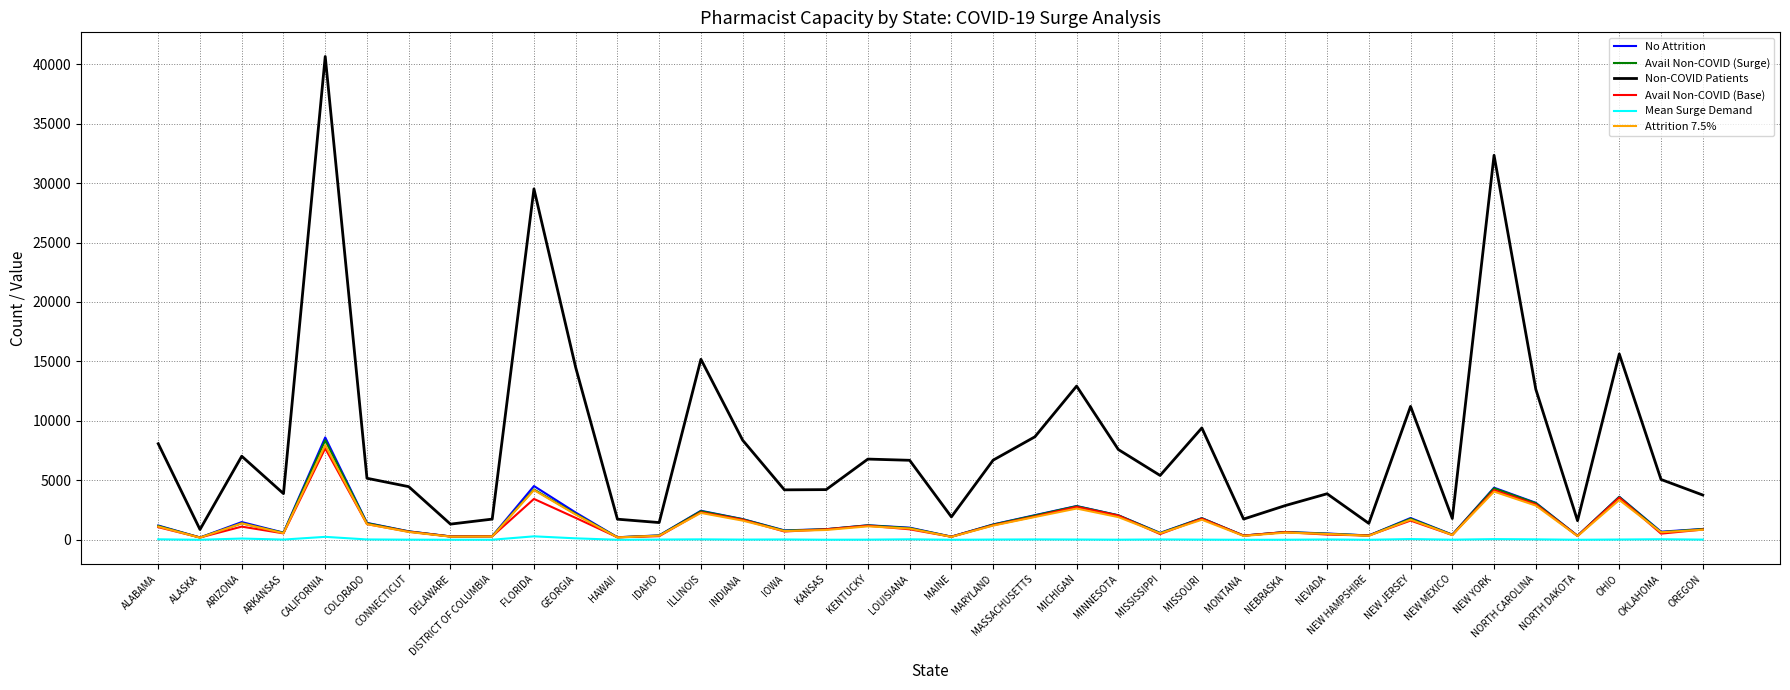

Which category has the highest value across all series?

CALIFORNIA